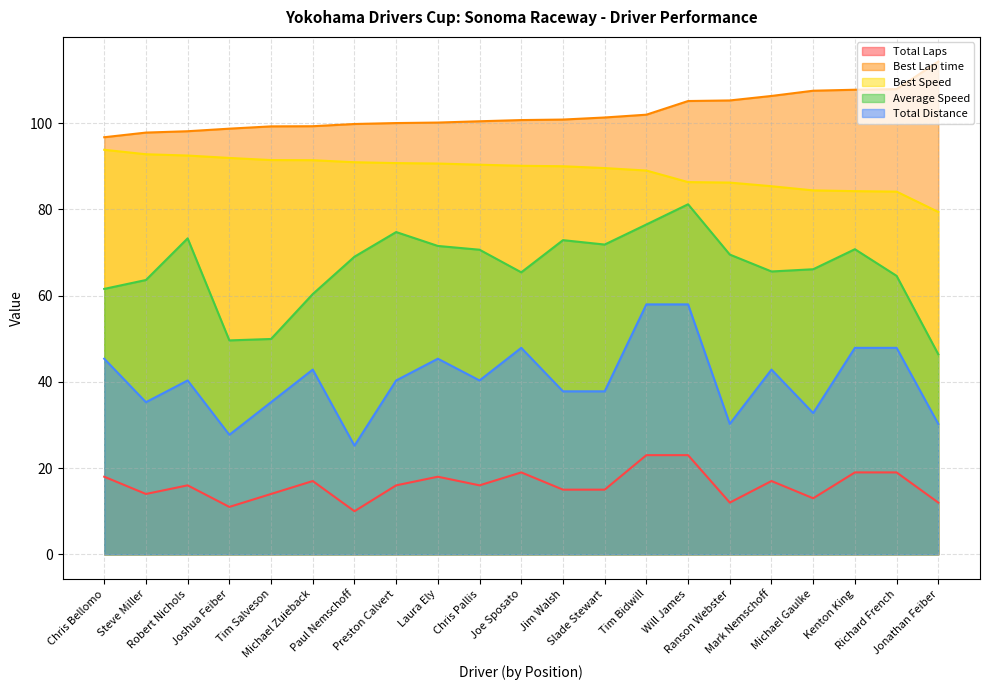

Where does the Best Speed series first go above 90?

Chris Bellomo